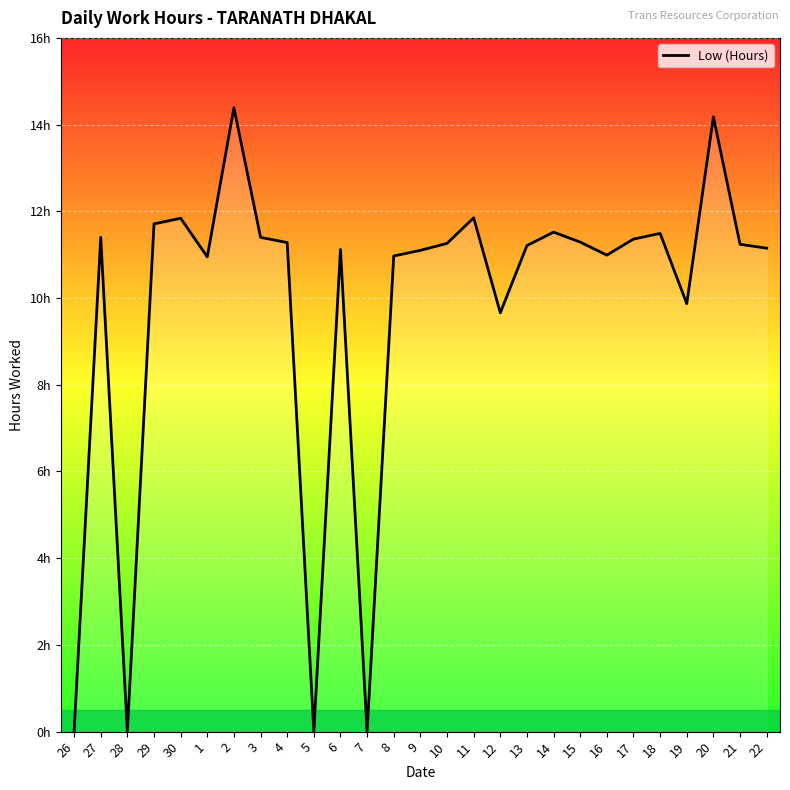

Rank the categories by value from lowest to highest.

26, 28, 5, 7, 12, 19, 1, 8, 16, 9, 6, 22, 13, 21, 10, 4, 15, 17, 27, 3, 18, 14, 29, 30, 11, 20, 2